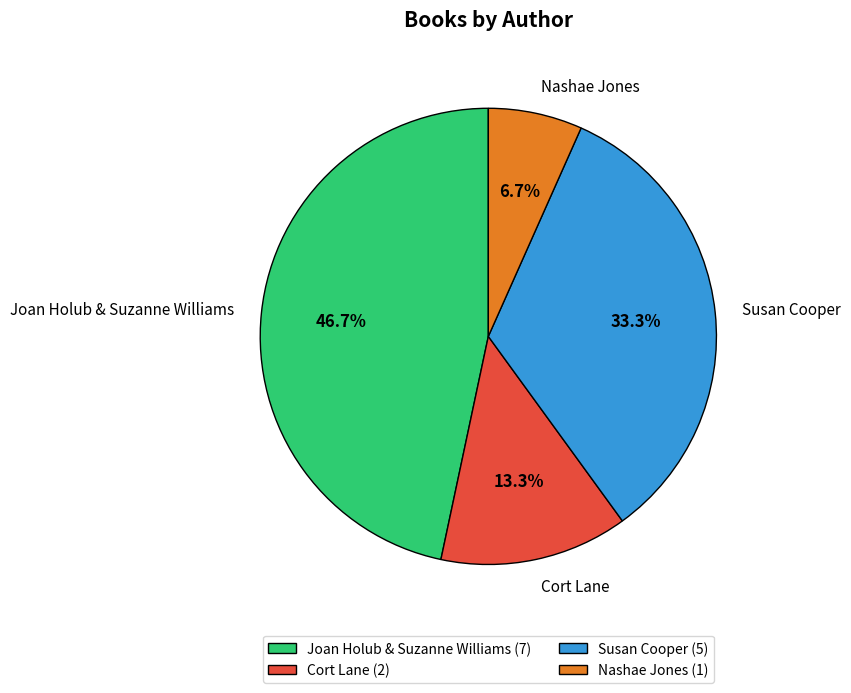

How many slices are in this pie chart?

4